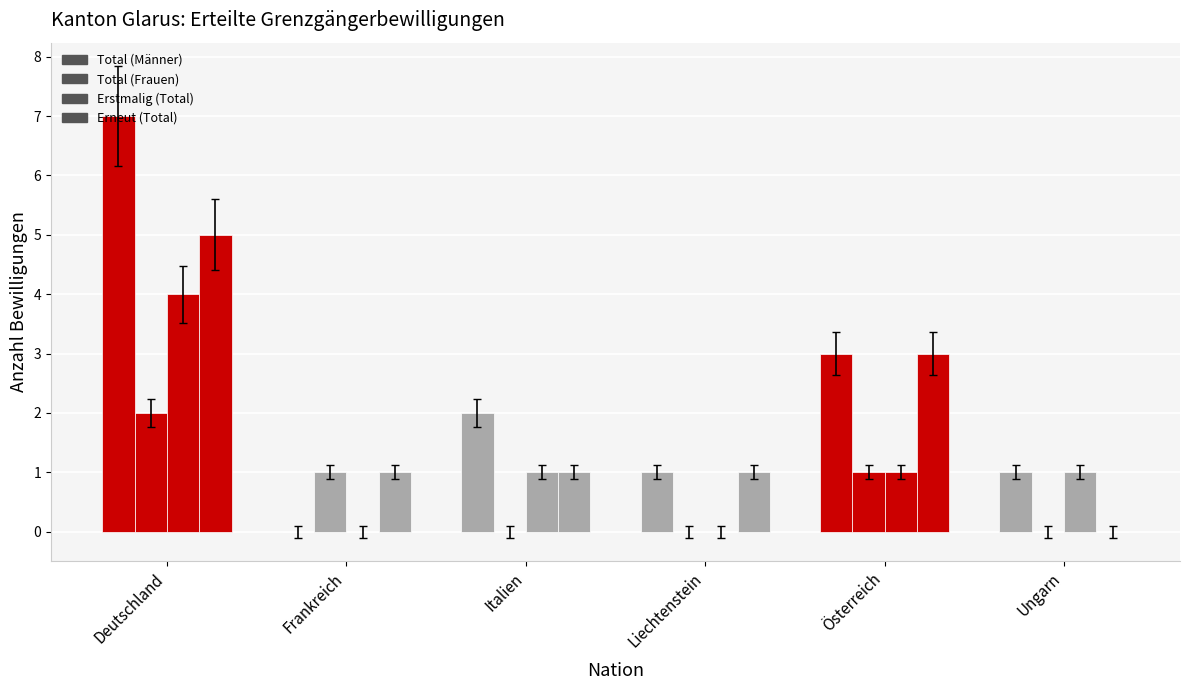

At how many categories does at least one series exceed 0?

6